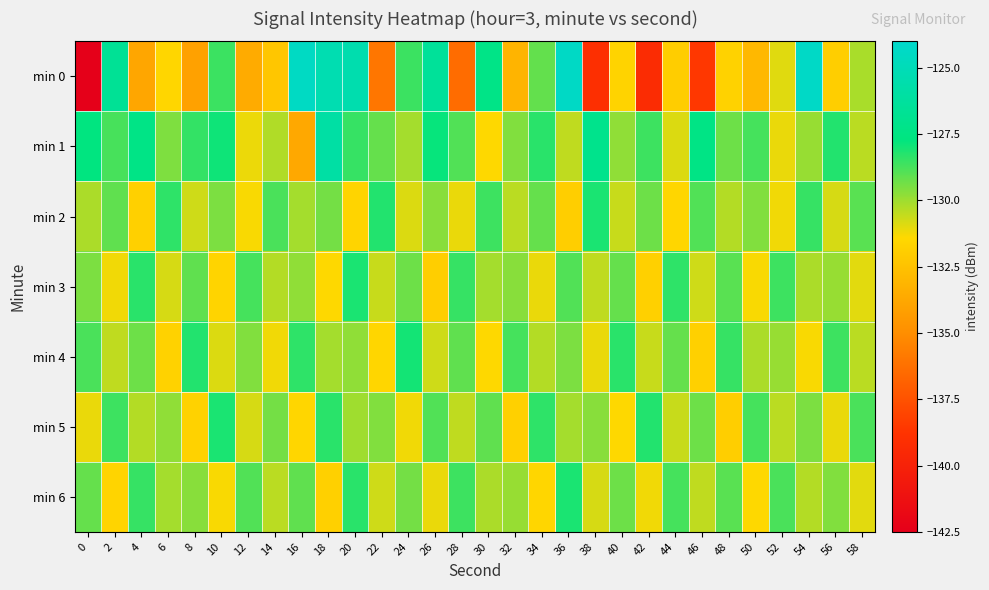

Between 28 and 52, which series saw the biggest shift?

min 0